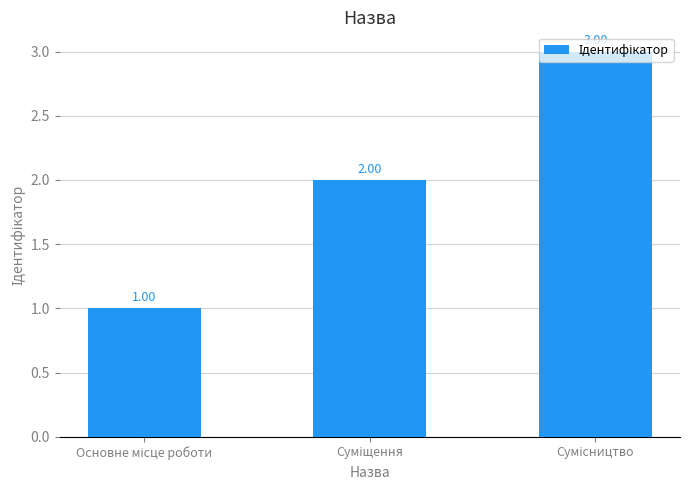

What is the sum of all values?

6